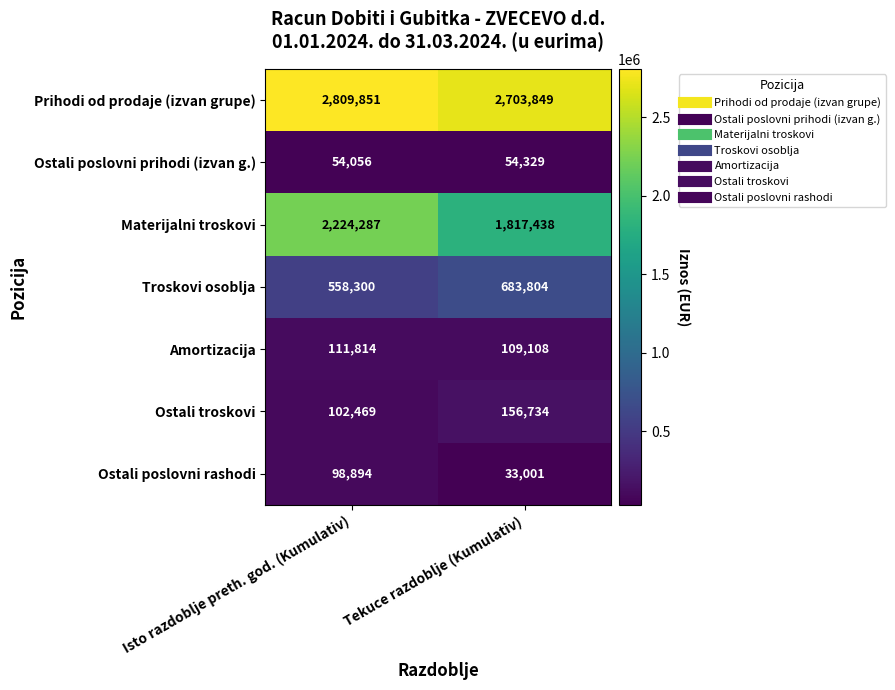

What is the difference between the Amortizacija values at Isto razdoblje preth. god. (Kumulativ) and Tekuce razdoblje (Kumulativ)?

2706